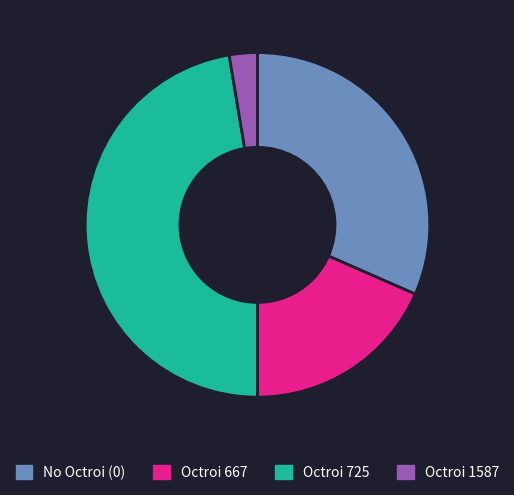

Between No Octroi (0) and Octroi 725, which is larger?

Octroi 725